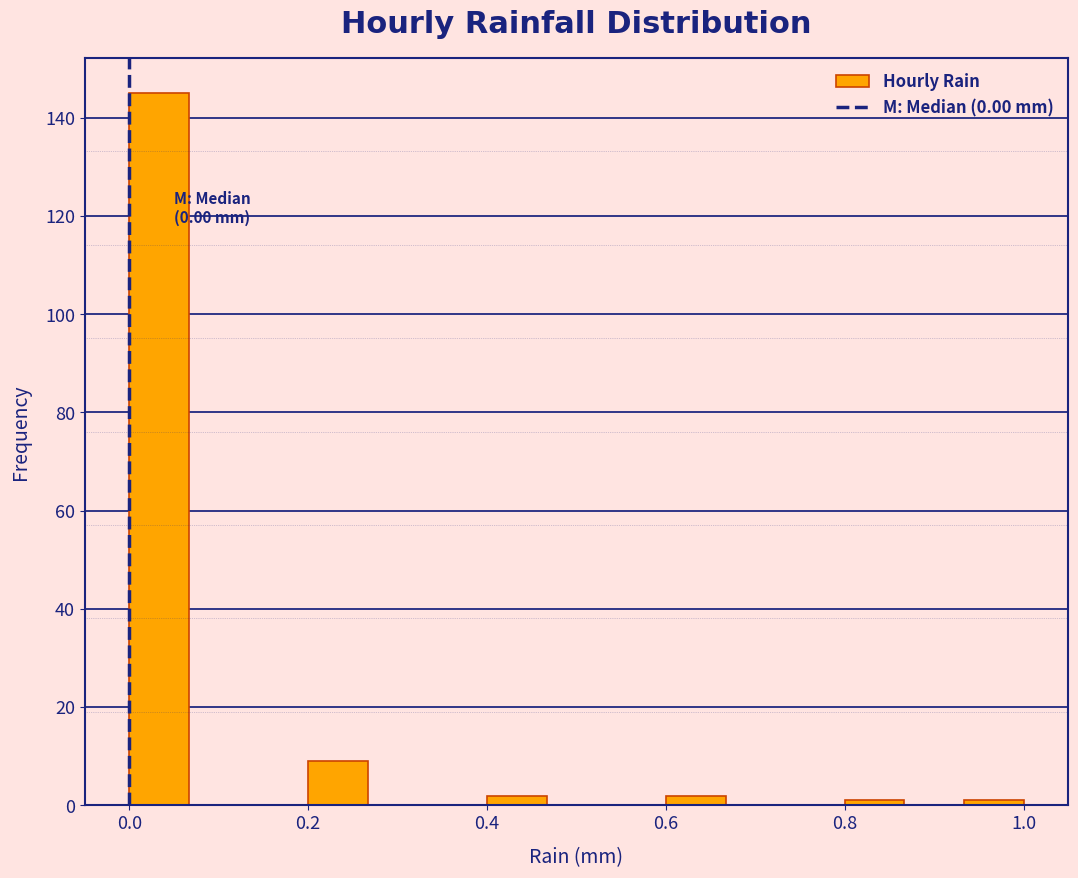

Around what value on the x-axis is the tallest bar? Give the approximate position of its centre, as read against the axis.

0.04